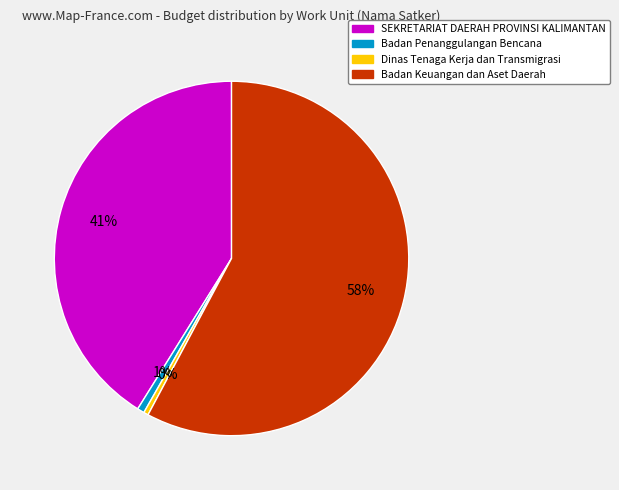

Which slice is the largest?

Badan Keuangan dan Aset Daerah